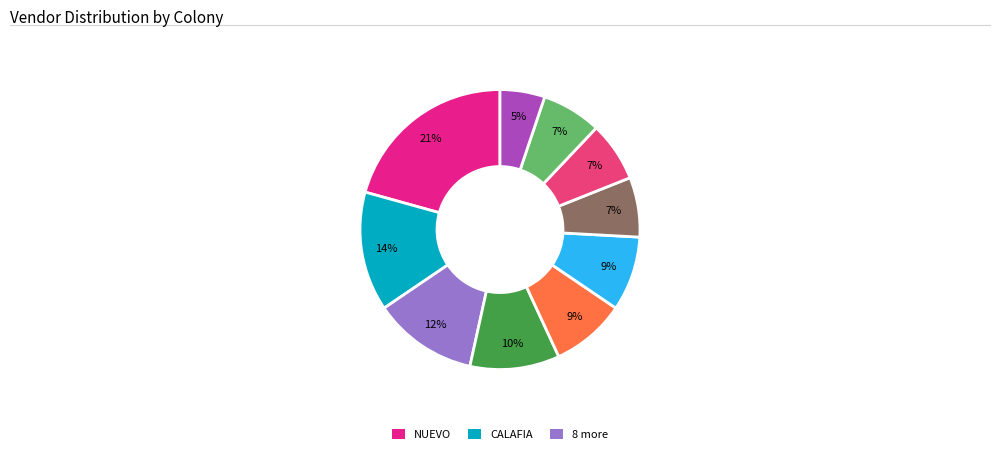

How many slices are in this pie chart?

10